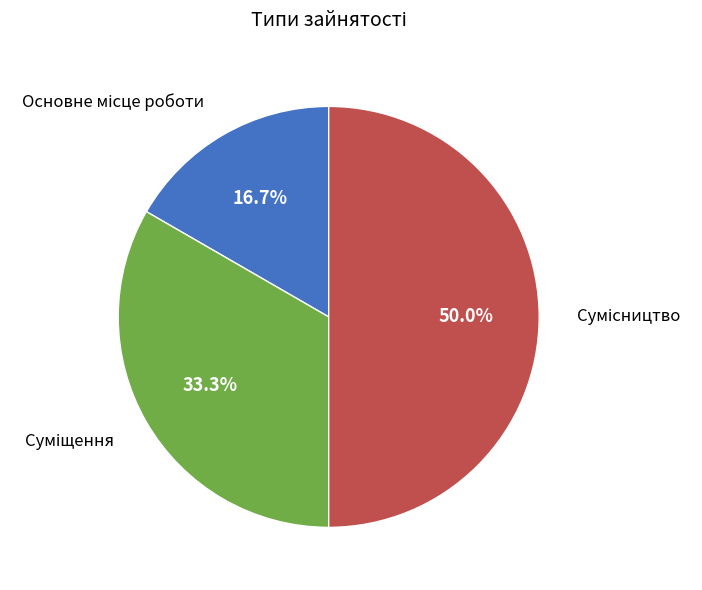

To the nearest percent, what is the average slice percentage?

33%